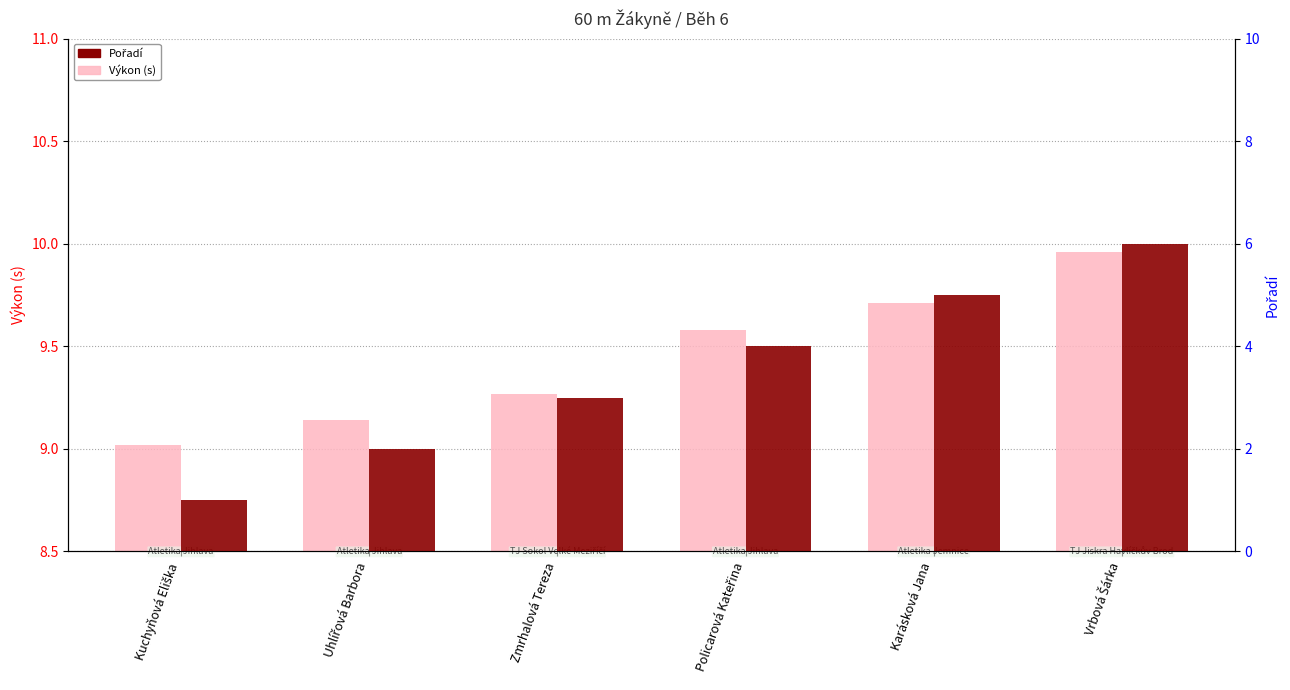

How many Pořadí values are between 2 and 5?

4